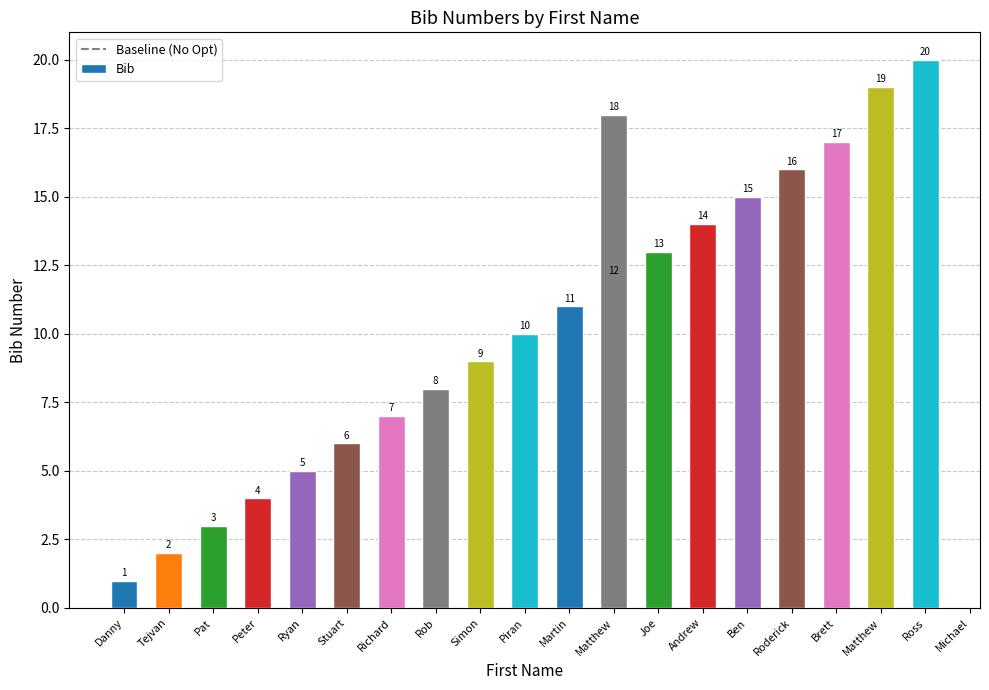

Count the number of categories in the chart.

20